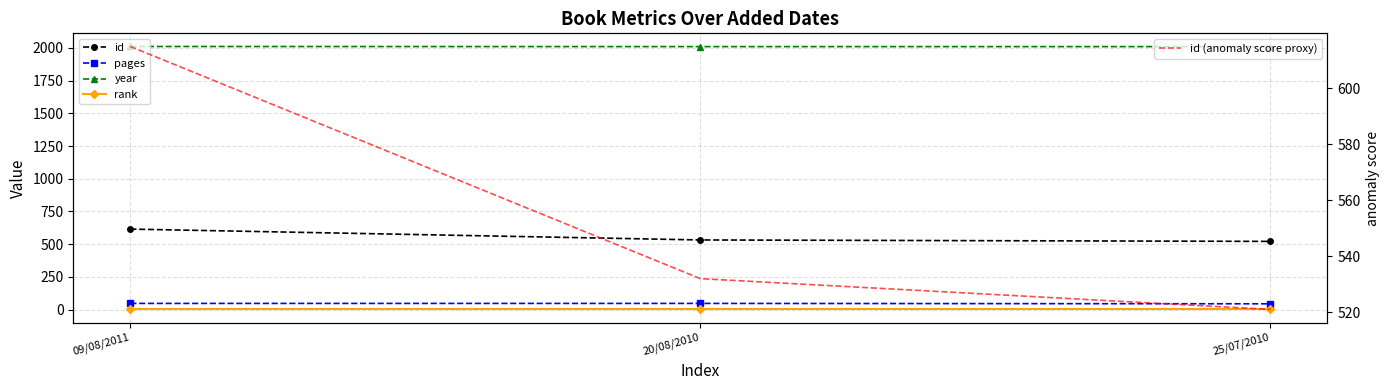

Rank the categories by pages value from highest to lowest.

09/08/2011, 20/08/2010, 25/07/2010